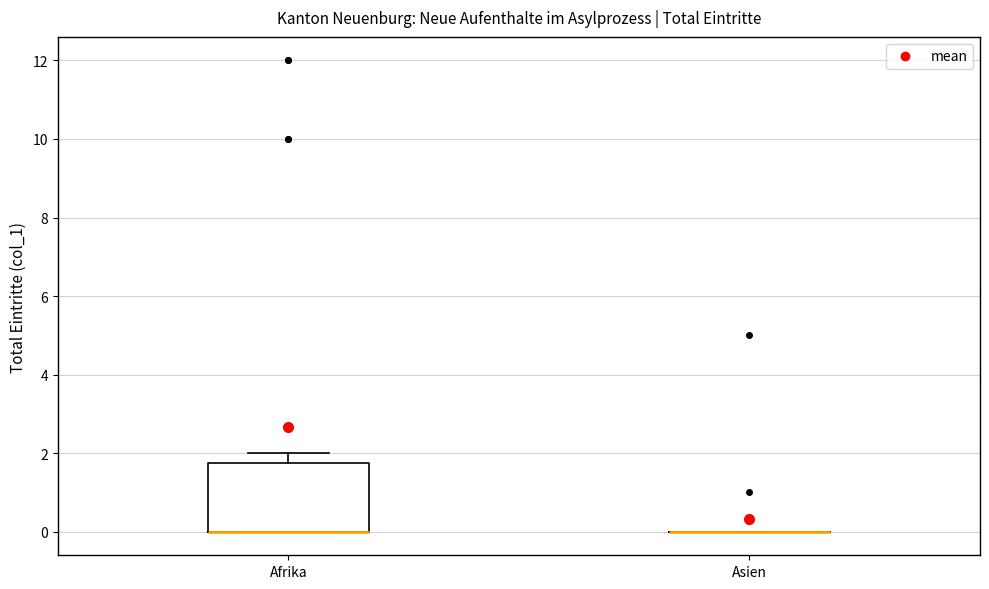

Reading left to right, transcribe this box plot: for each box, give where its median line is, the range the box spans, and where its two whiskers end, as read against the y-axis. The values are not printed on the chart, so give them approximately, as read against the axis.

Afrika: median 0.0 (drawn on the box's lower edge), box 0.0 to 1.8, whiskers 0.0 to 2.0
Asien: box collapsed to a line at 0.0, whiskers 0.0 to 0.0